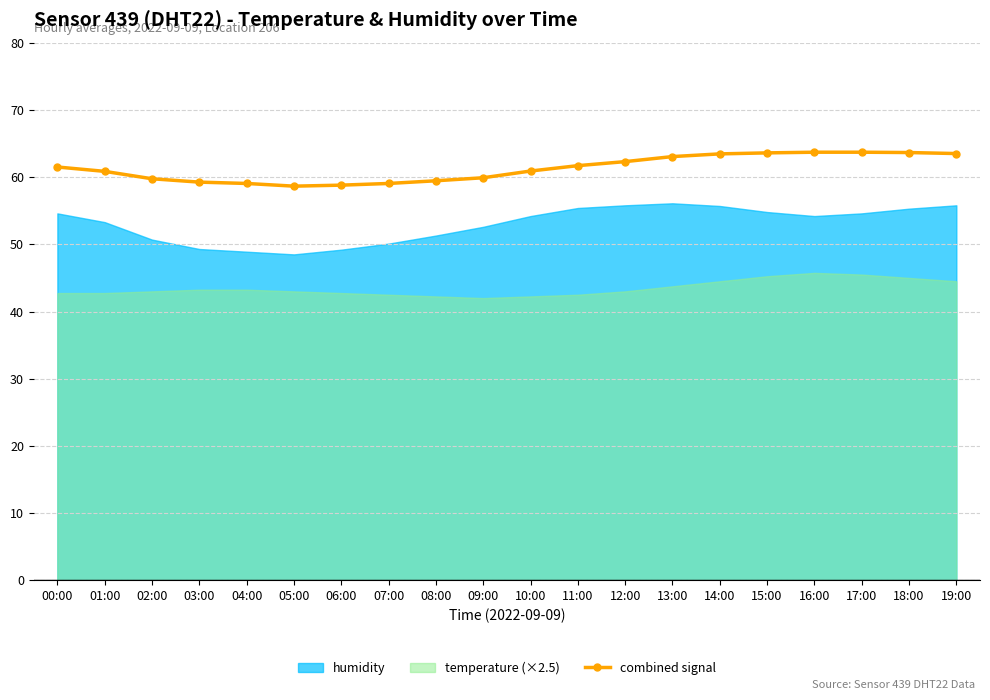

What is the label of the 12th point from the right?

08:00